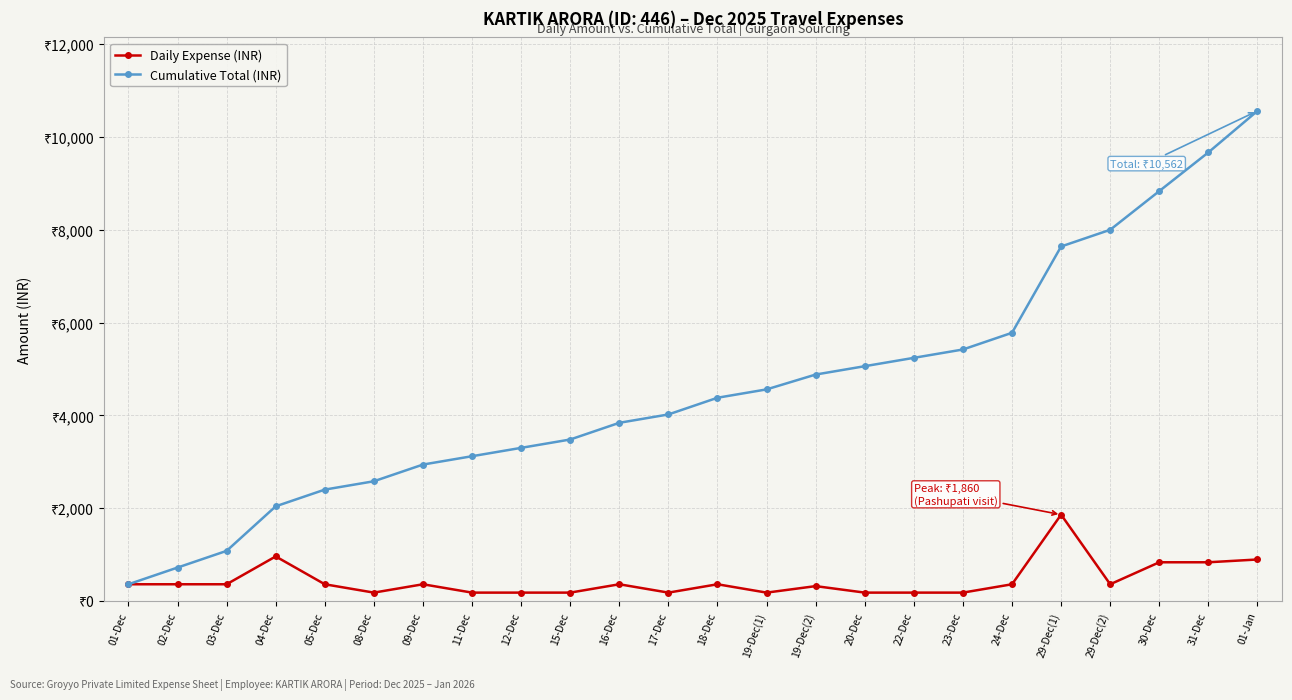

What value does the Cumulative Total (INR) series have at 23-Dec, to the nearest 10?

5420